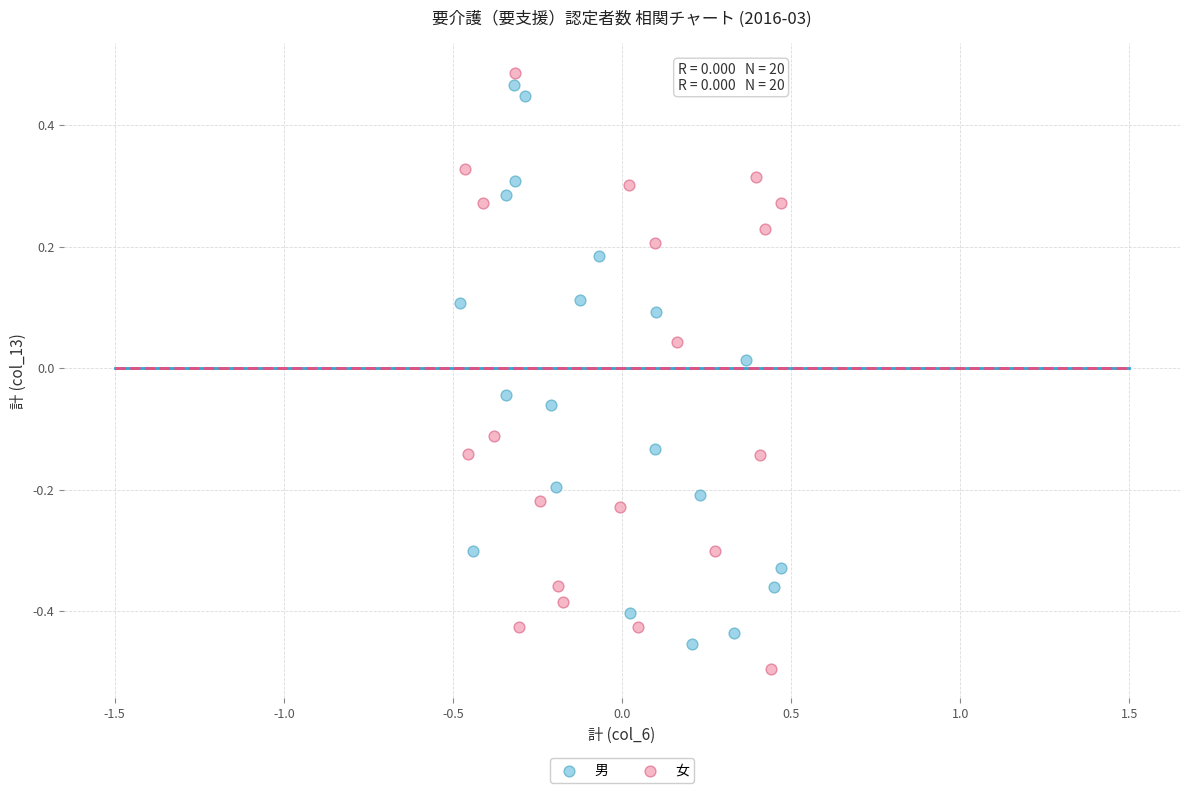

Which series reaches the minimum Y coordinate?

女